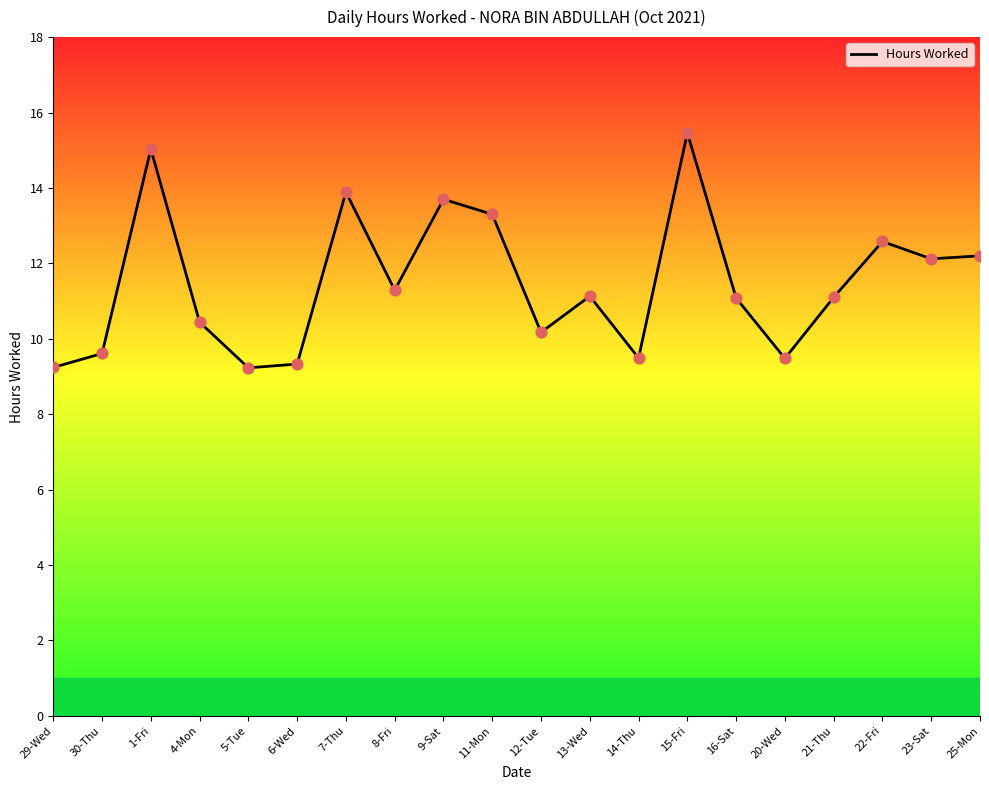

What is the ratio of the value at 20-Wed to the value at 21-Thu?

0.9